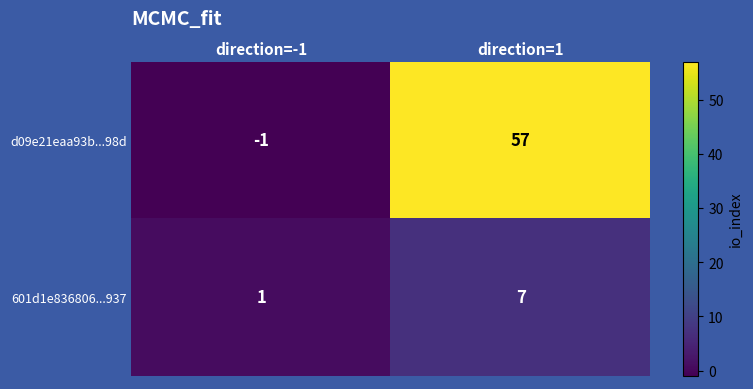

At which category is the sum across all series the highest?

direction=1